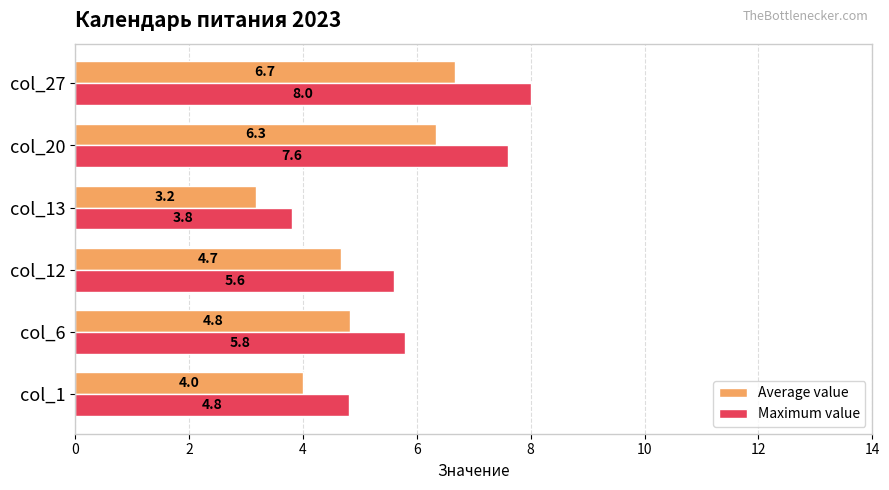

The Maximum value series shows 9.4 at col_6. True or false?

False